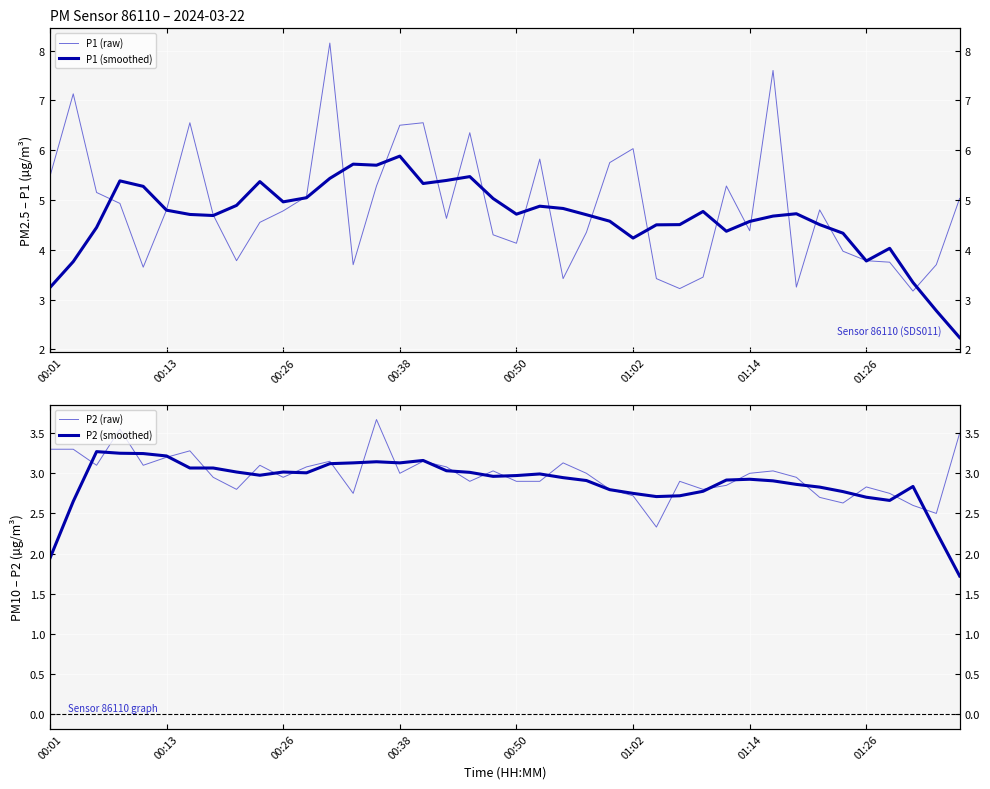

What is the average value of the P1 (raw) series?

4.9